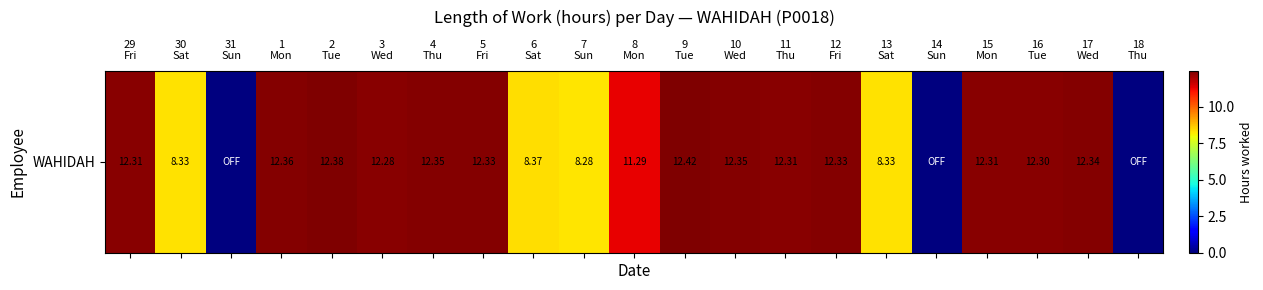

The chart shows a value of 12.3 at 29
Fri. True or false?

True